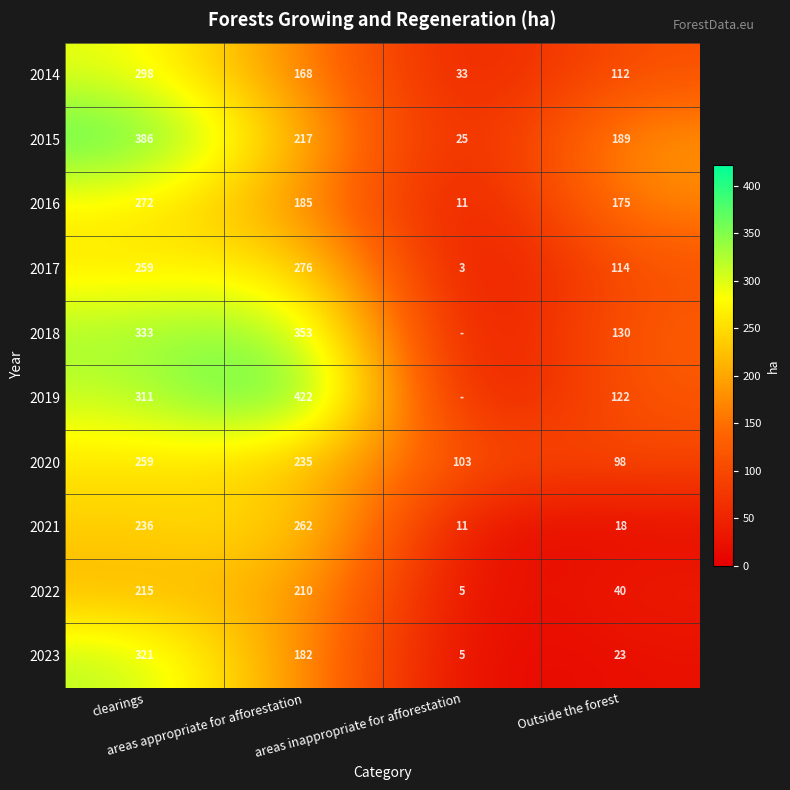

What is the sum of the 2014 values at areas inappropriate for afforestation and clearings?

331